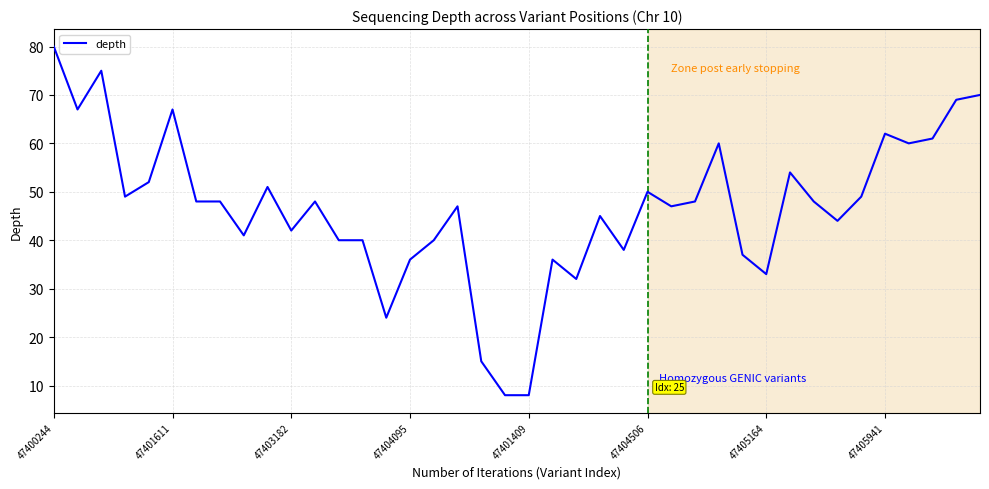

What is the minimum value shown in the chart?

8